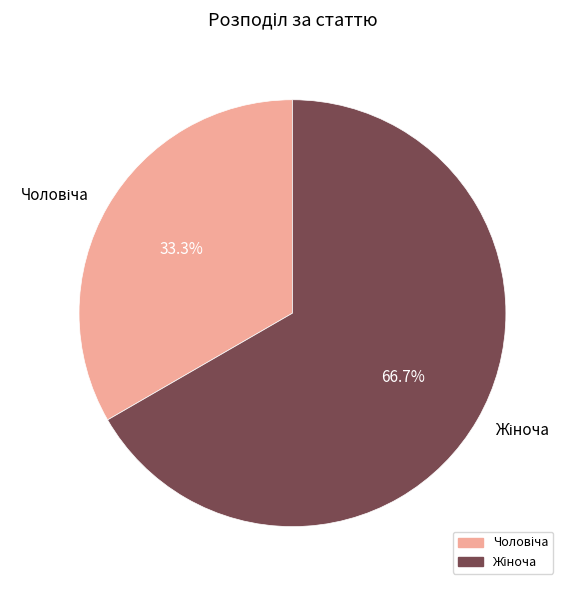

Is there any slice that represents more than half of the pie?

Yes